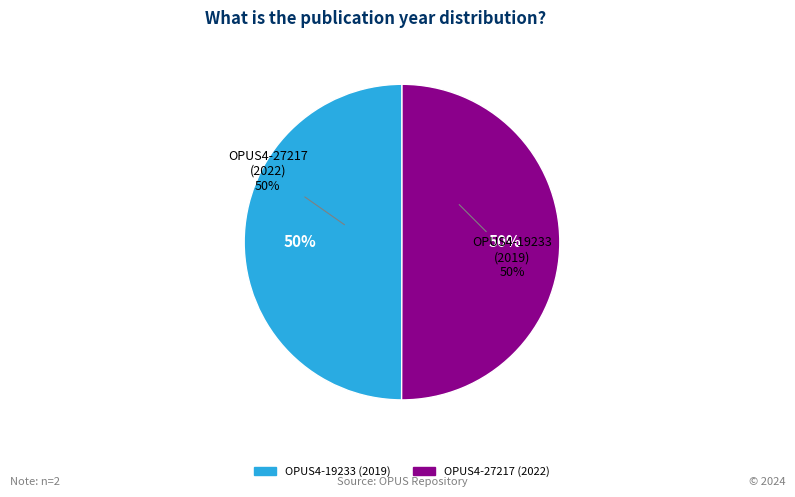

The OPUS4-27217 (2022) slice represents 50% of the pie. True or false?

True